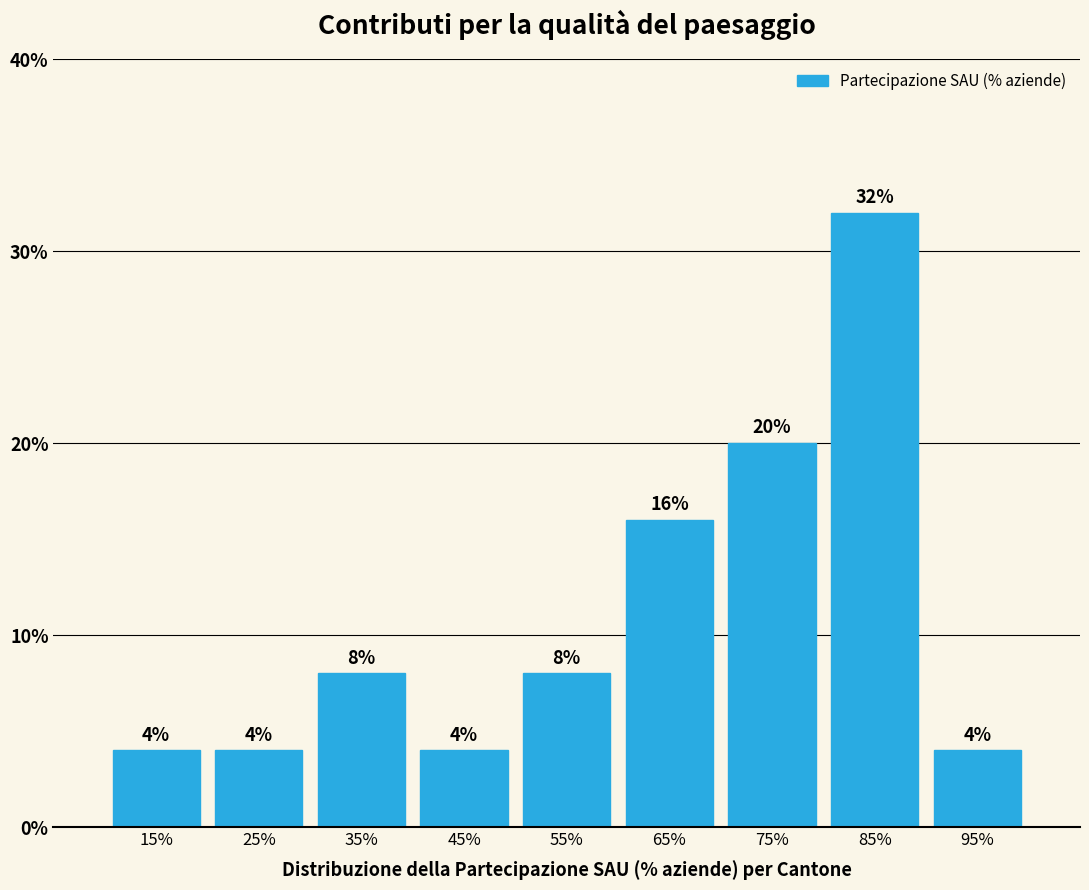

Reading left to right, extract all data points from this chart.

15%=4	25%=4	35%=8	45%=4	55%=8	65%=16	75%=20	85%=32	95%=4